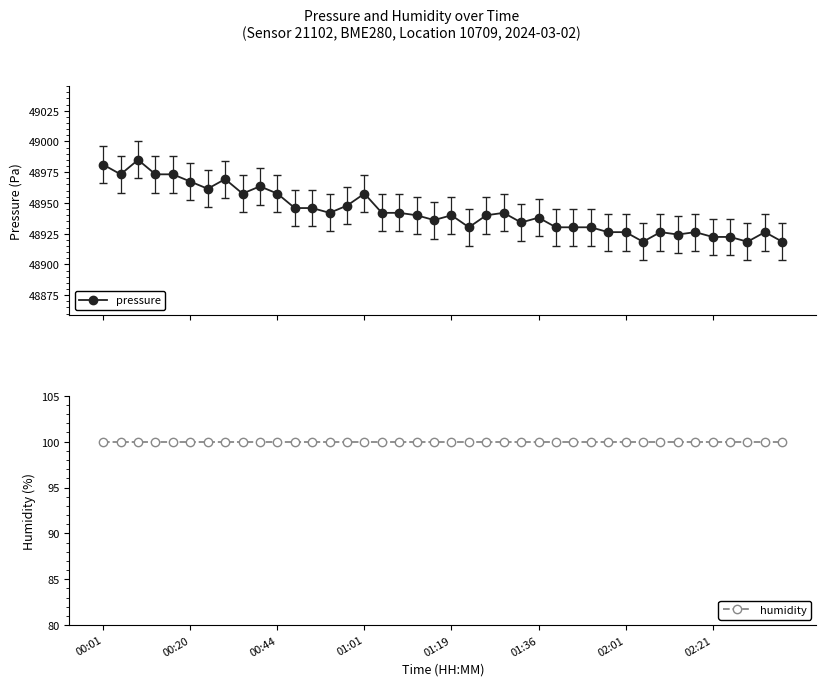

What position from the left is 31?

32